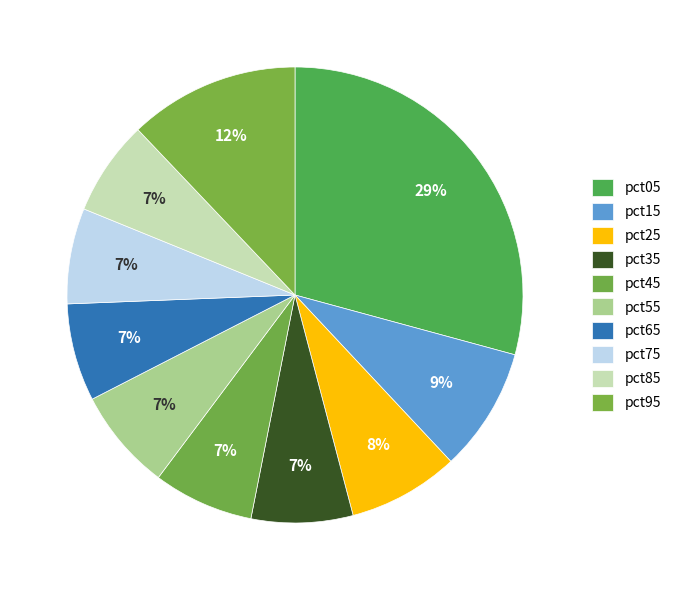

What percentage is NOT represented by pct65?

93.1%